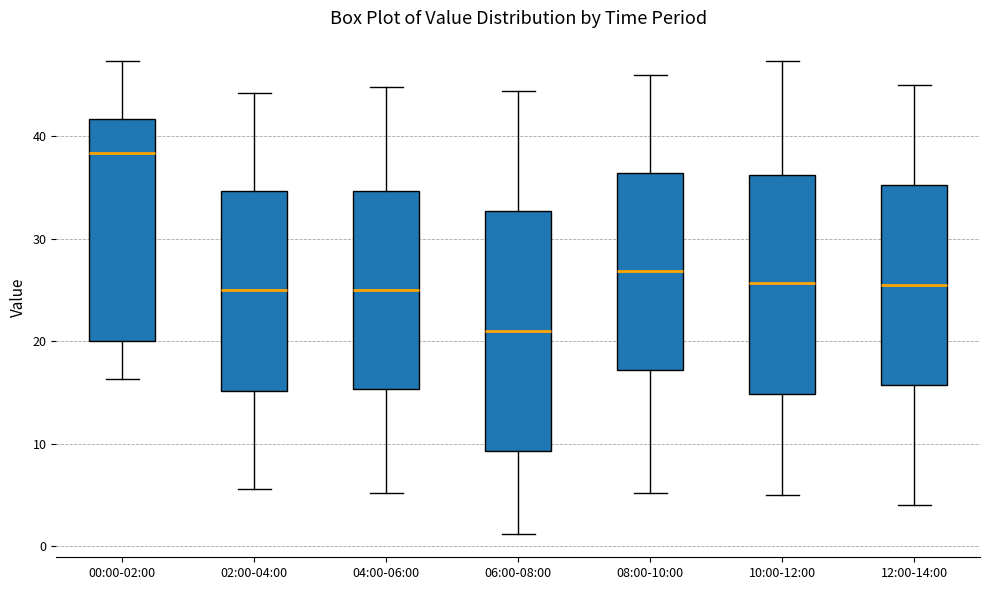

Reading left to right, read every box against the y-axis: the position of its median line, the range the box covers, and the ends of its whiskers. The values are not printed on the chart, so give them approximately, as read against the axis.

00:00-02:00: median 38, box 20 to 42, whiskers 16 to 47
02:00-04:00: median 25, box 15 to 35, whiskers 6 to 44
04:00-06:00: median 25, box 15 to 35, whiskers 5 to 45
06:00-08:00: median 21, box 9 to 33, whiskers 1 to 44
08:00-10:00: median 27, box 17 to 36, whiskers 5 to 46
10:00-12:00: median 26, box 15 to 36, whiskers 5 to 47
12:00-14:00: median 26, box 16 to 35, whiskers 4 to 45